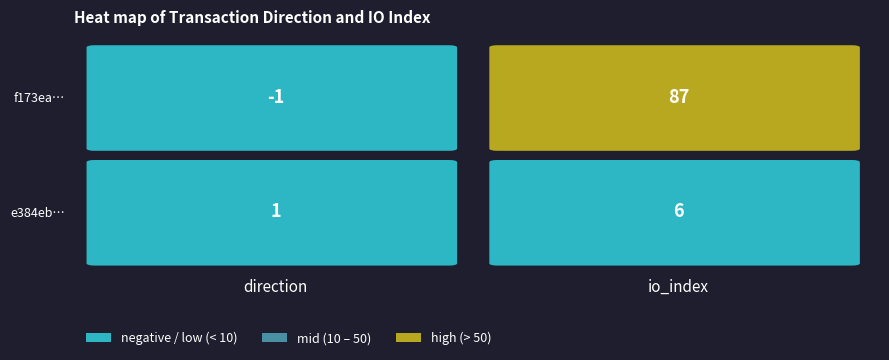

What is the spread (max minus min) of values at 1?

81